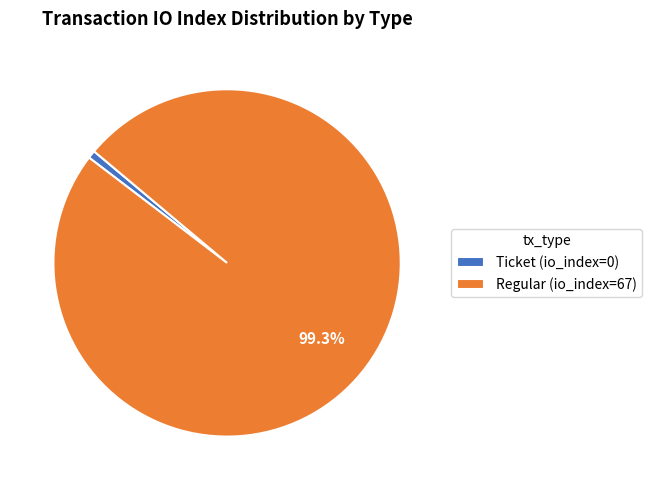

Rank the categories by value from highest to lowest.

Regular, Ticket